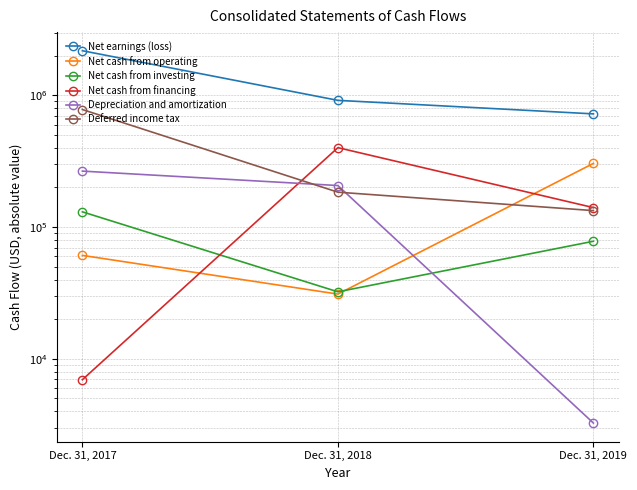

What is the highest value of the Net cash from operating series?

304864